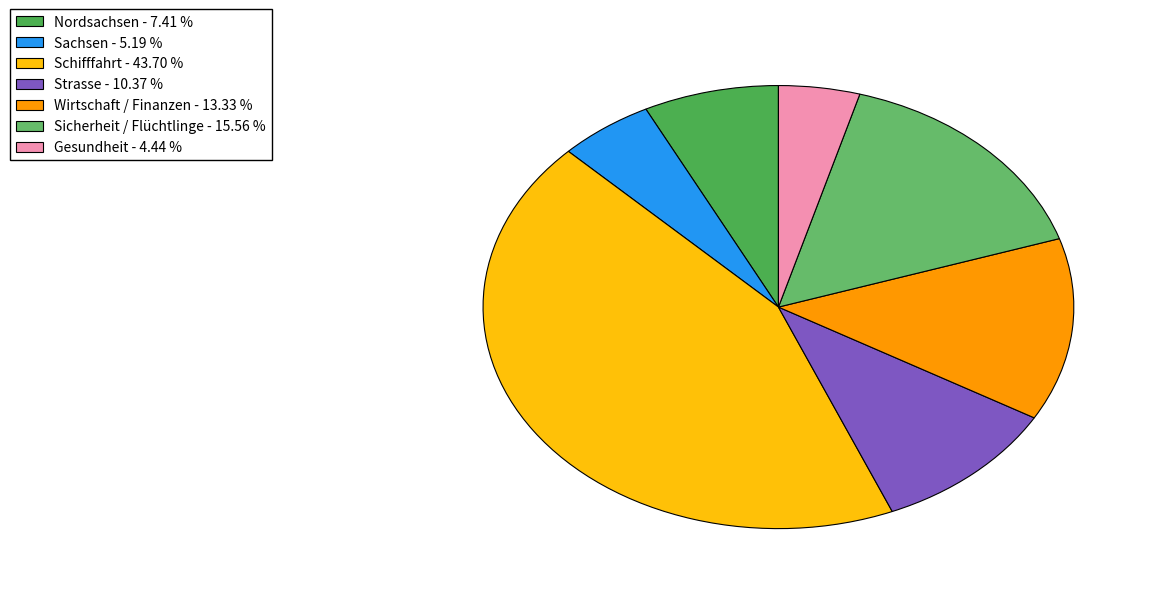

How many slices are in this pie chart?

7